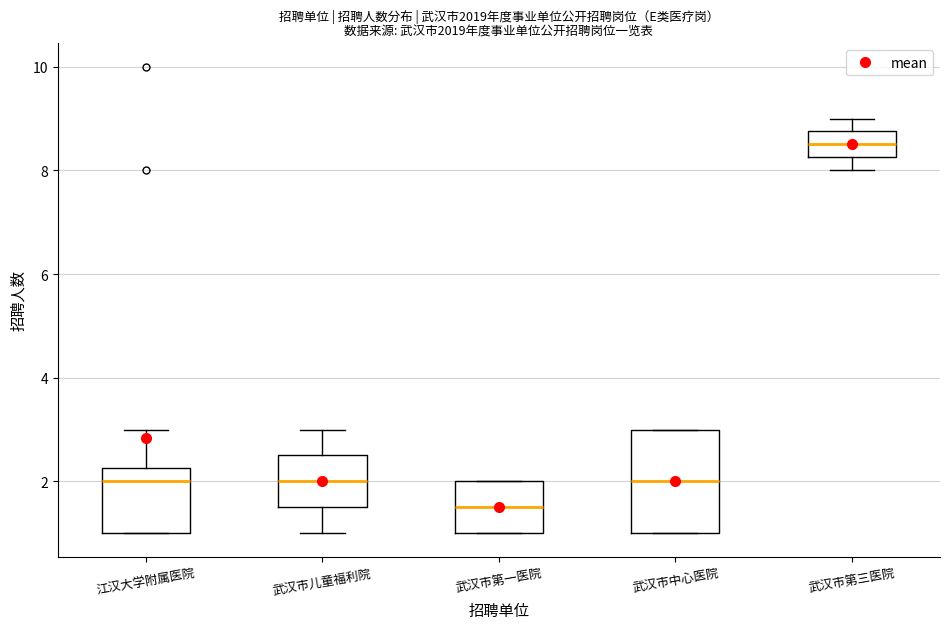

Reading left to right, read every box against the y-axis: the position of its median line, the range the box covers, and the ends of its whiskers. The values are not printed on the chart, so give them approximately, as read against the axis.

江汉大学附属医院: median 2.0, box 1.0 to 2.2, whiskers 1.0 to 3.0
武汉市儿童福利院: median 2.0, box 1.6 to 2.6, whiskers 1.0 to 3.0
武汉市第一医院: median 1.6, box 1.0 to 2.0, whiskers 1.0 to 2.0
武汉市中心医院: median 2.0, box 1.0 to 3.0, whiskers 1.0 to 3.0
武汉市第三医院: median 8.6, box 8.2 to 8.8, whiskers 8.0 to 9.0